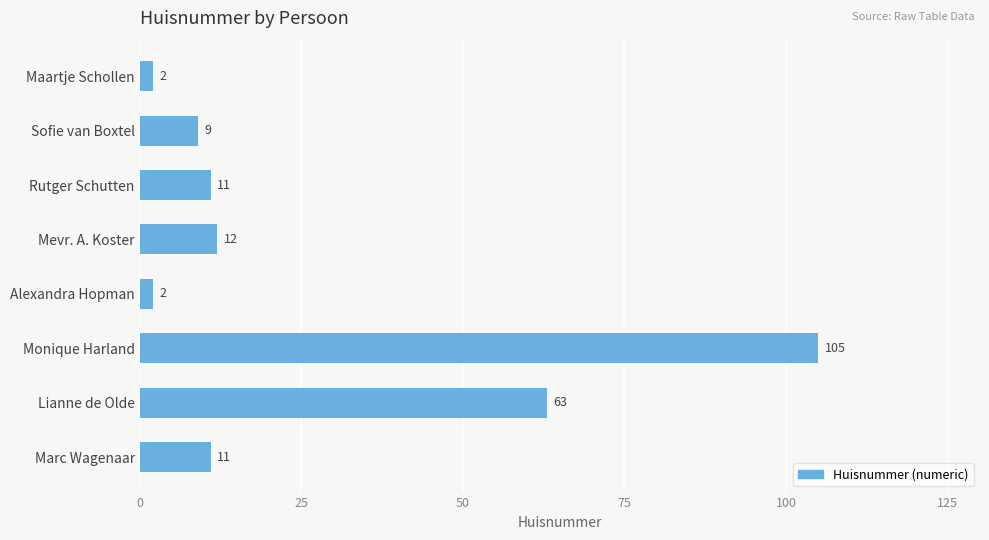

What is the label of the 8th bar from the bottom?

Maartje Schollen